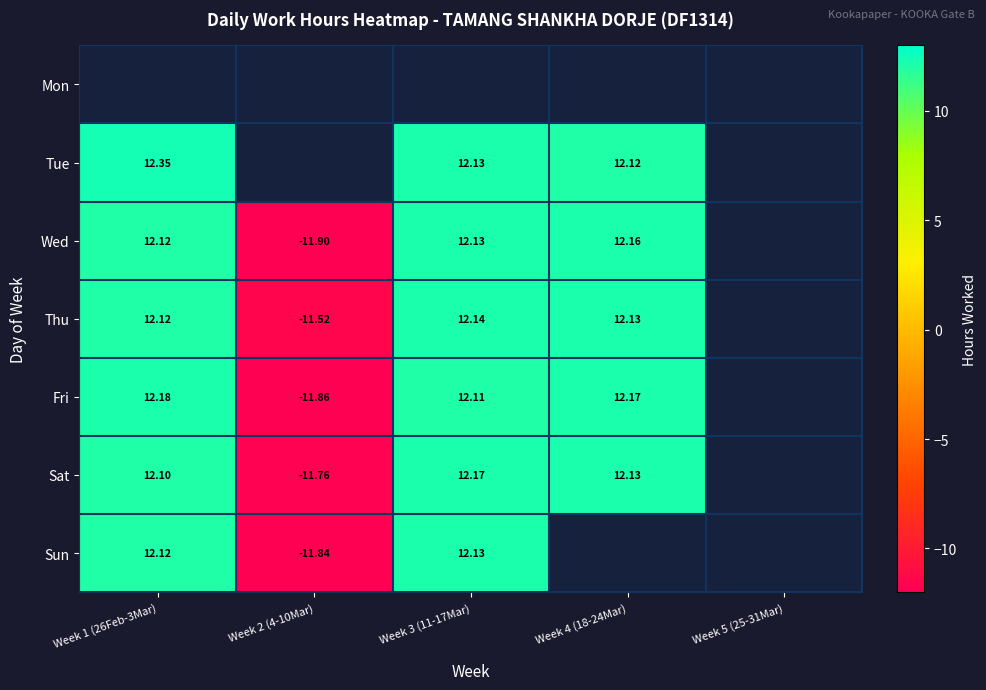

What is the greatest value displayed?

12.3